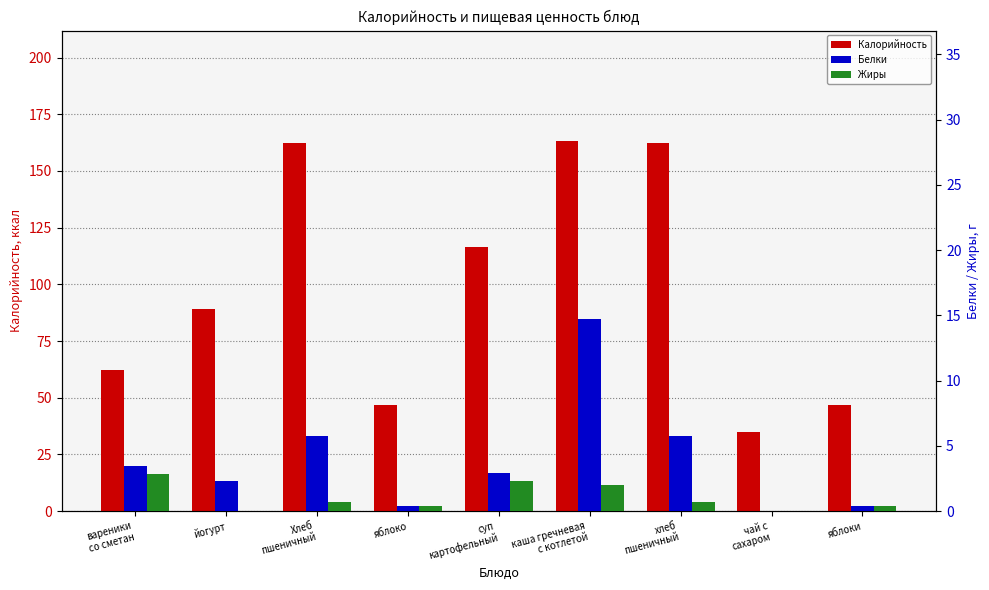

At which label does Калорийность first exceed 89?

Хлеб
пшеничный